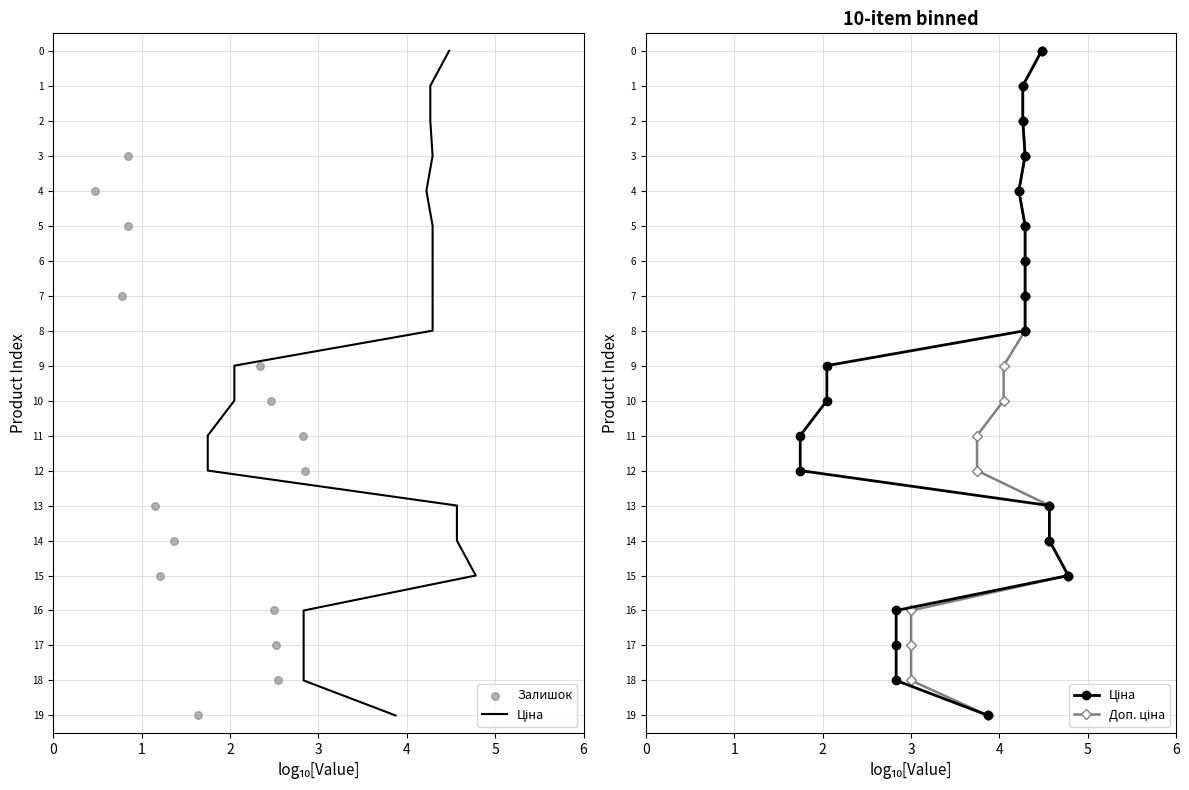

What are all the series names shown in the legend?

Ціна, Залишок, Доп. ціна